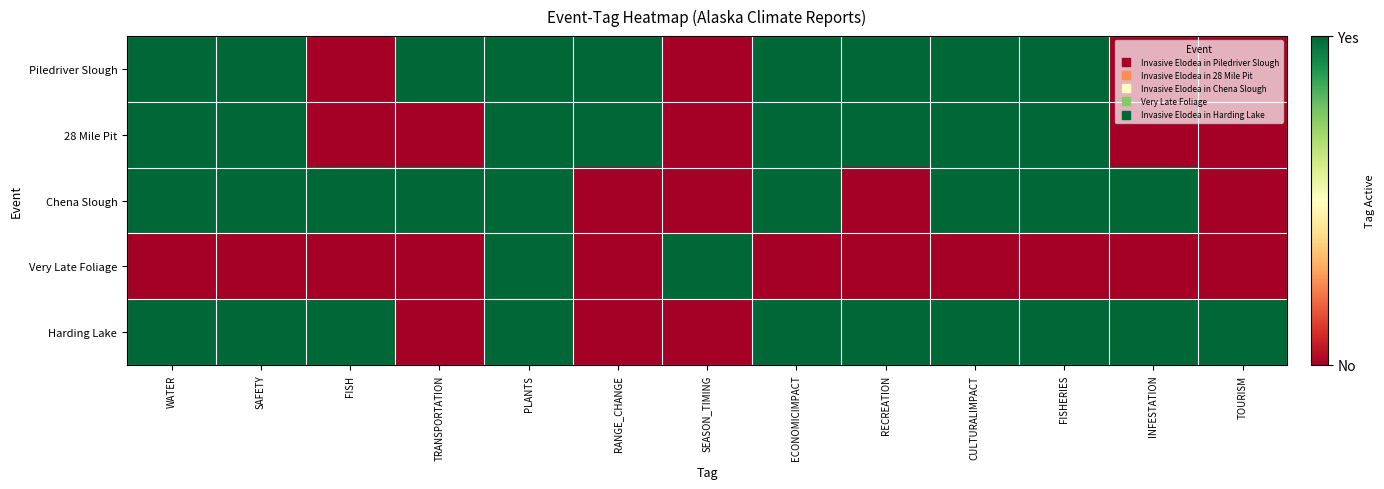

At which category does the chart reach its peak across all series?

WATER